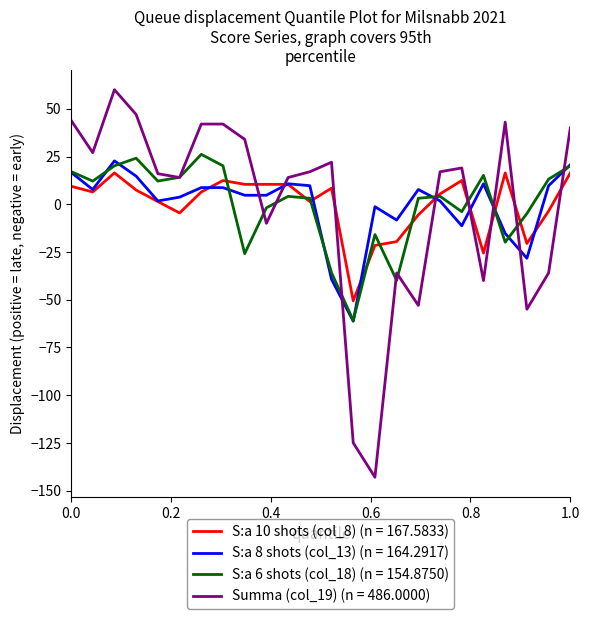

Which series has the largest range (max minus min)?

Summa (col_19) (n = 486.0000)